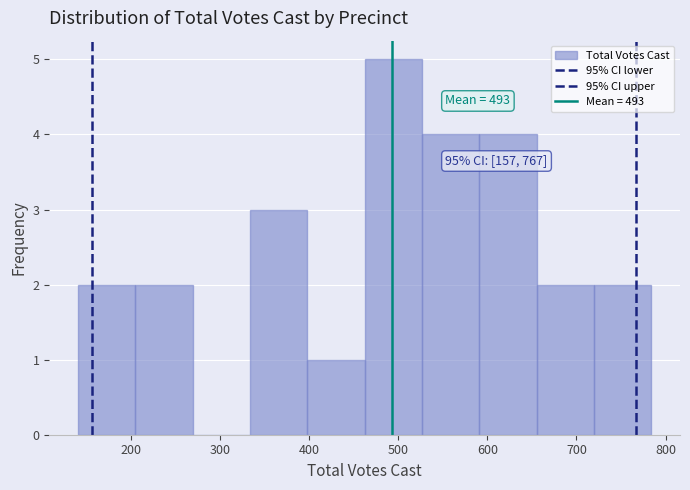

Which range on the x-axis has the tallest bar?

460 to 530